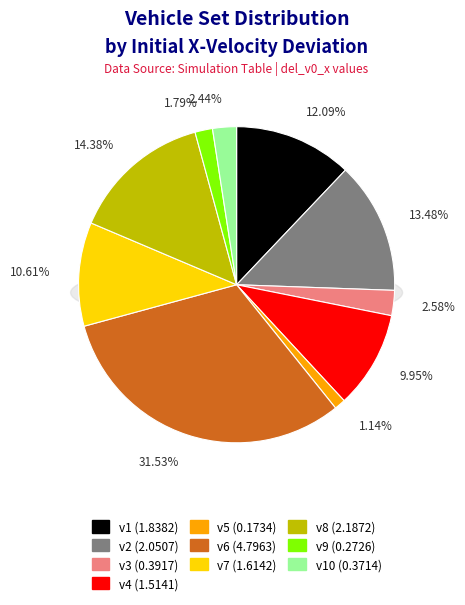

Which has a higher value, v4 or v6?

v6